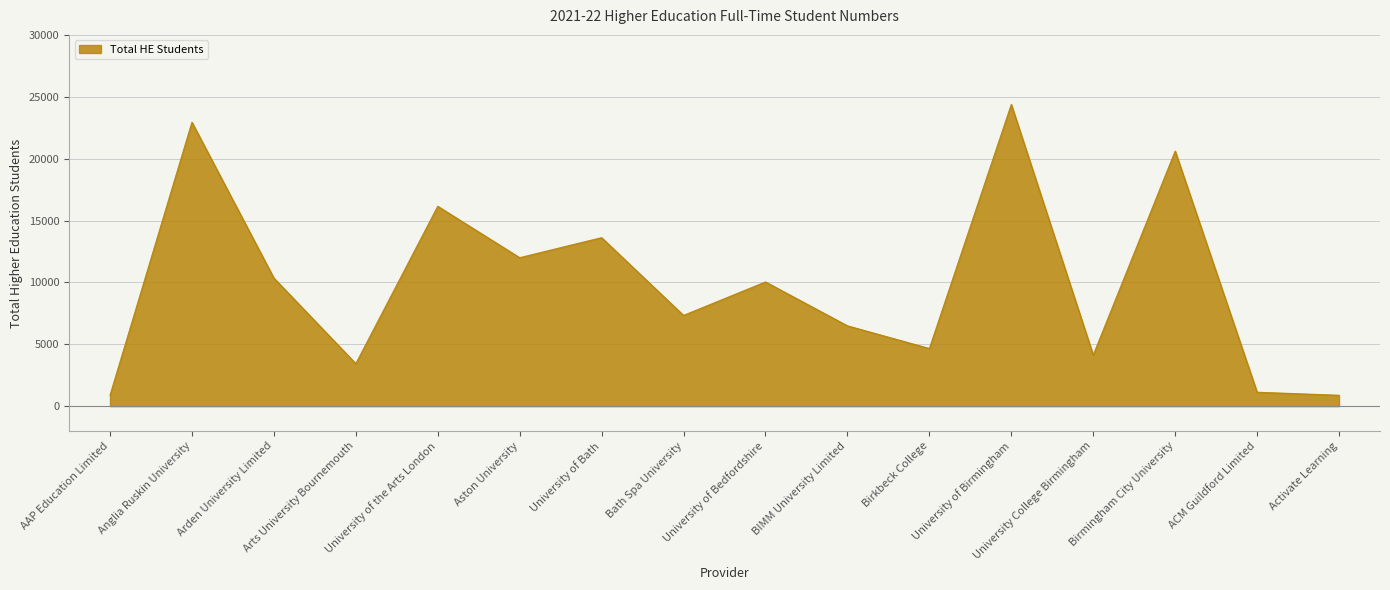

At which label is the value closest to 12632?

Aston University